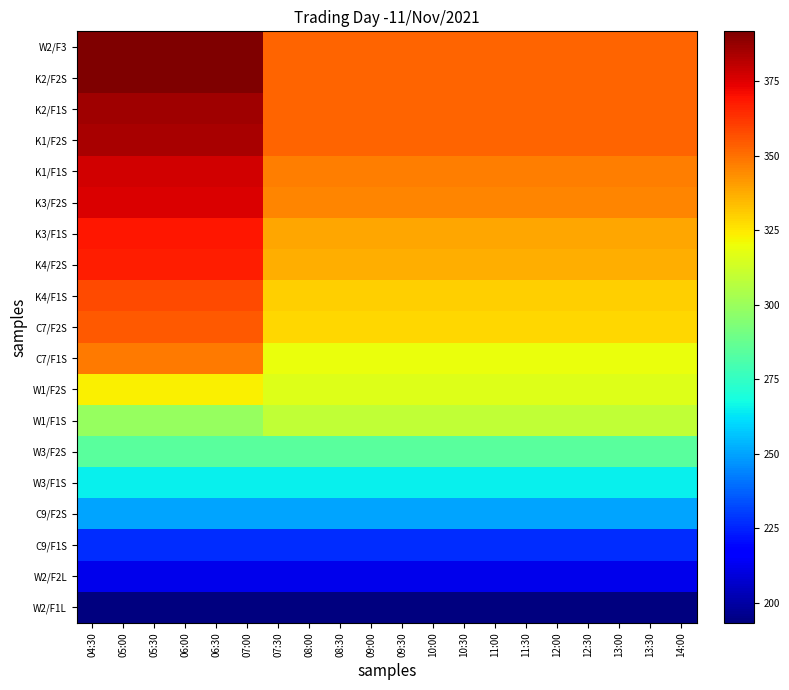

Which series changed the most between 06:30 and 12:30?

W2/F3